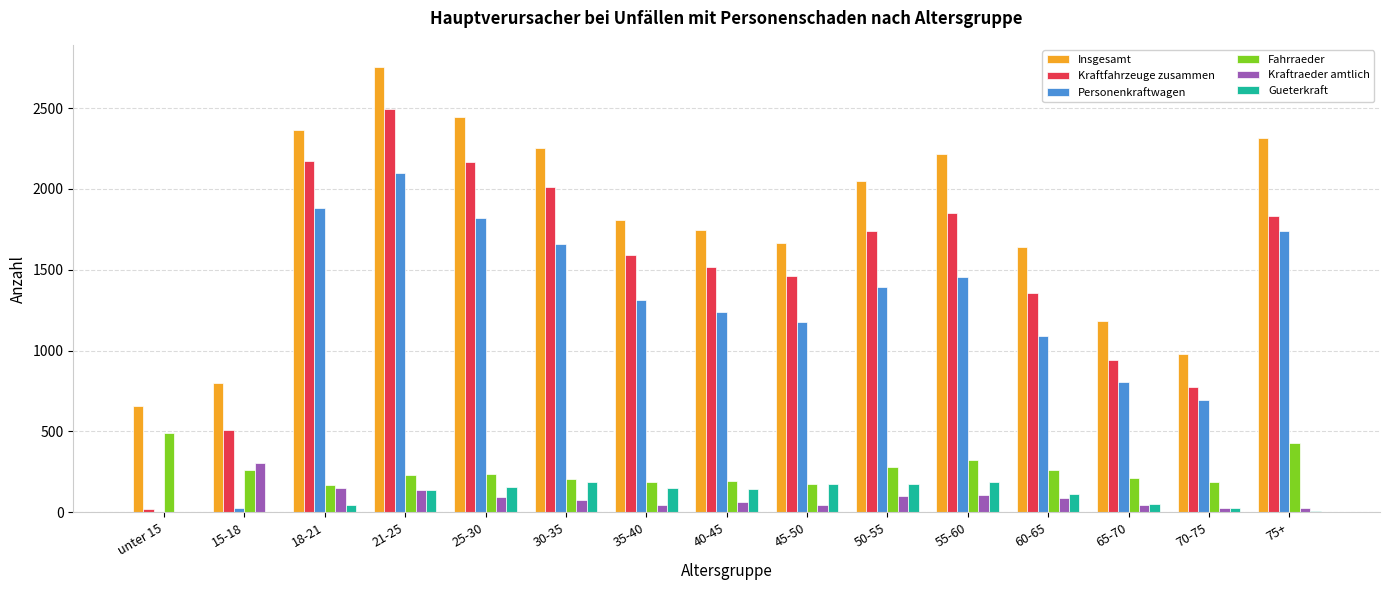

At which category is the sum across all series the highest?

21-25